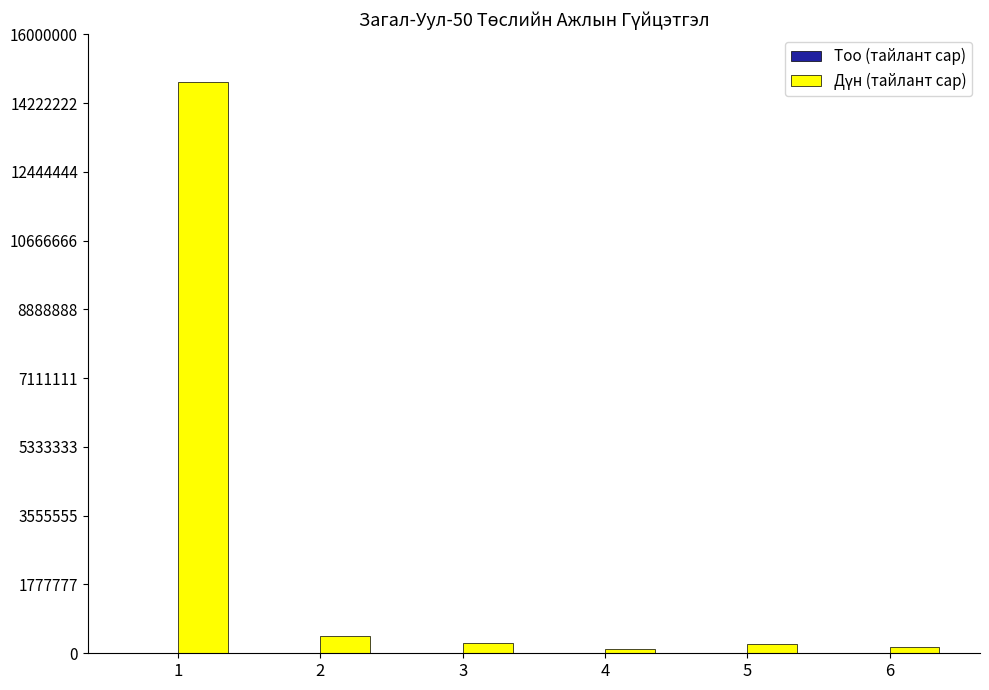

What is the maximum value shown in the chart?

14758480.0